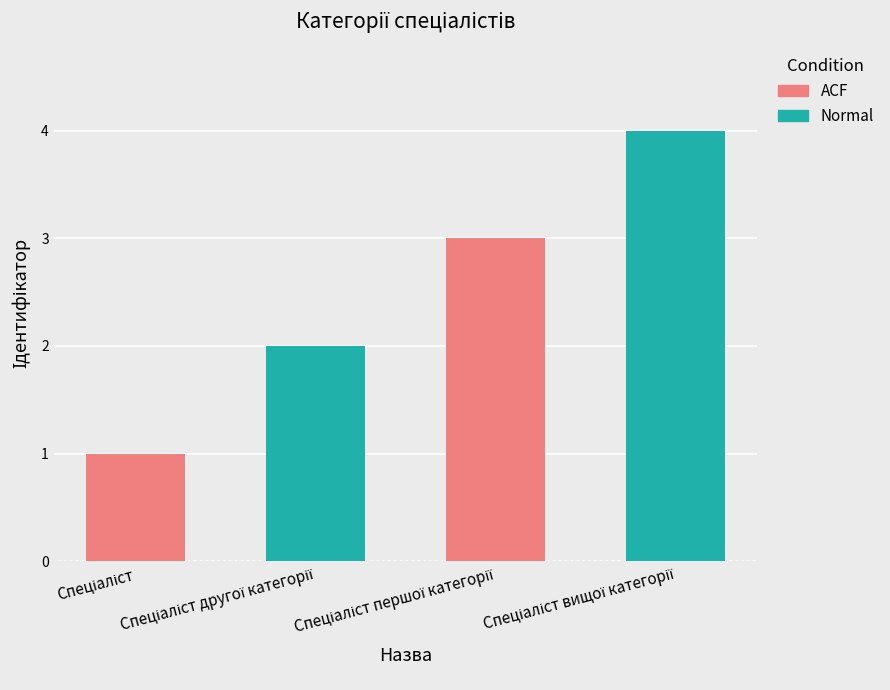

What is the difference between the maximum and minimum values?

3